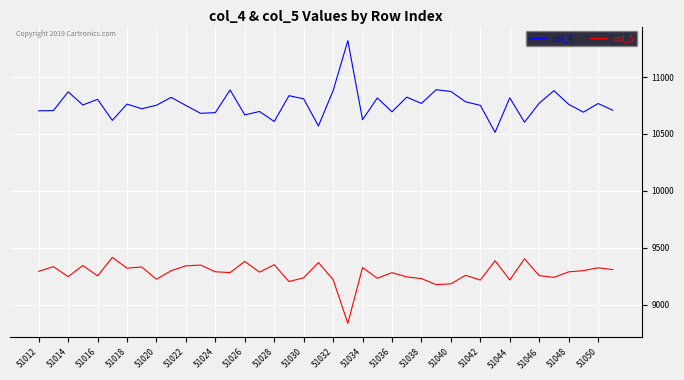

Count the number of data series in this chart.

2